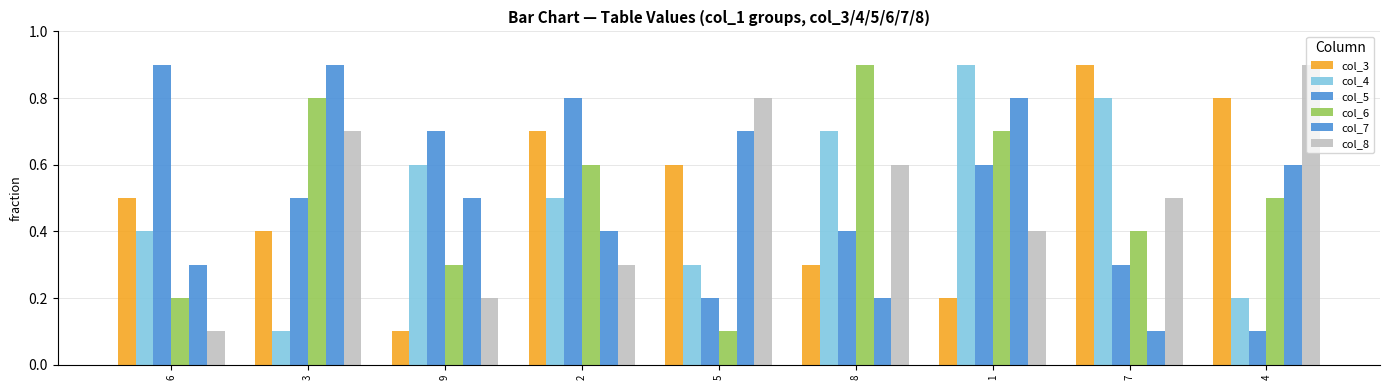

List the labels in order of col_7 value, largest first.

3, 1, 5, 4, 9, 2, 6, 8, 7